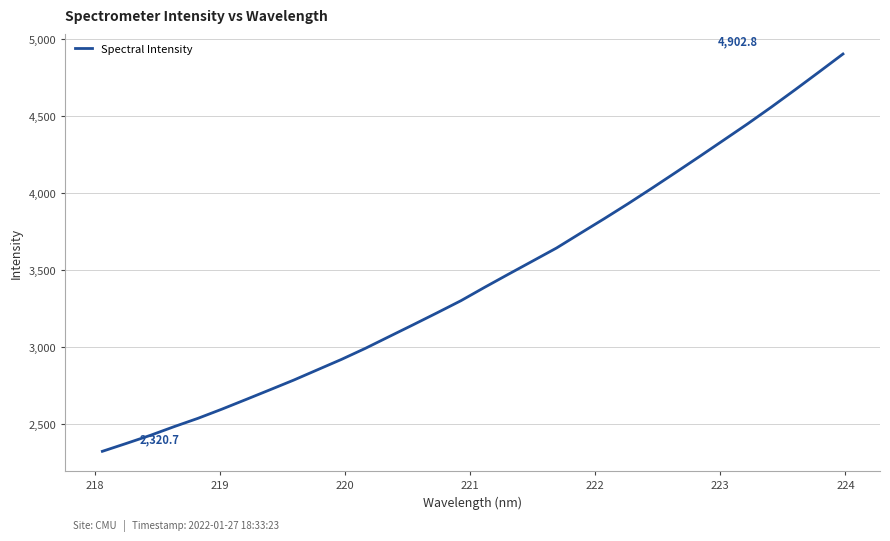

Does the chart display data point markers on the line(s)?

No